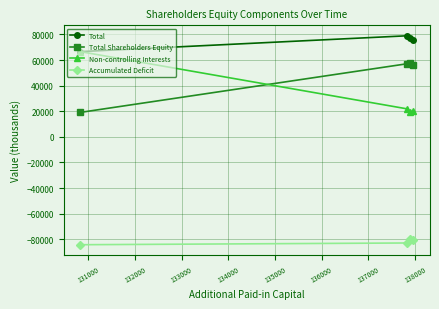

Rank the series by their maximum value, from highest to lowest.

Total, Non-controlling Interests, Total Shareholders Equity, Accumulated Deficit